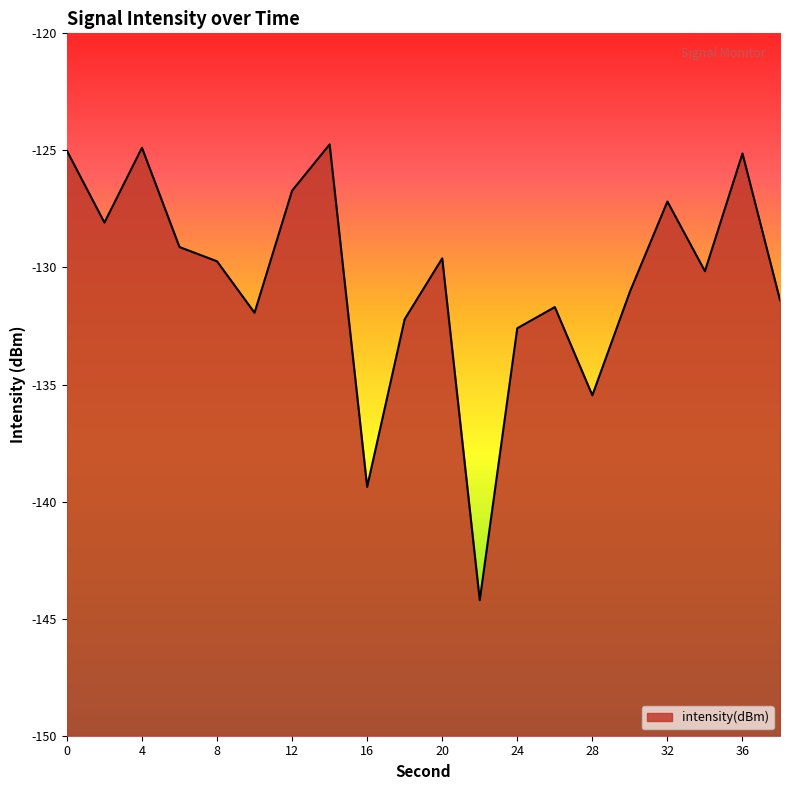

What is the value of the 4th point from the left?

-129.1